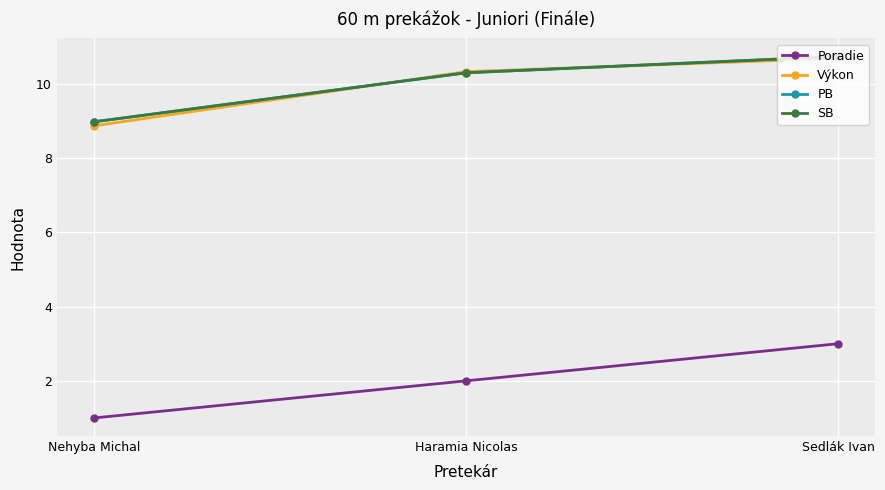

The value of Výkon at Nehyba Michal is 8.9. True or false?

True